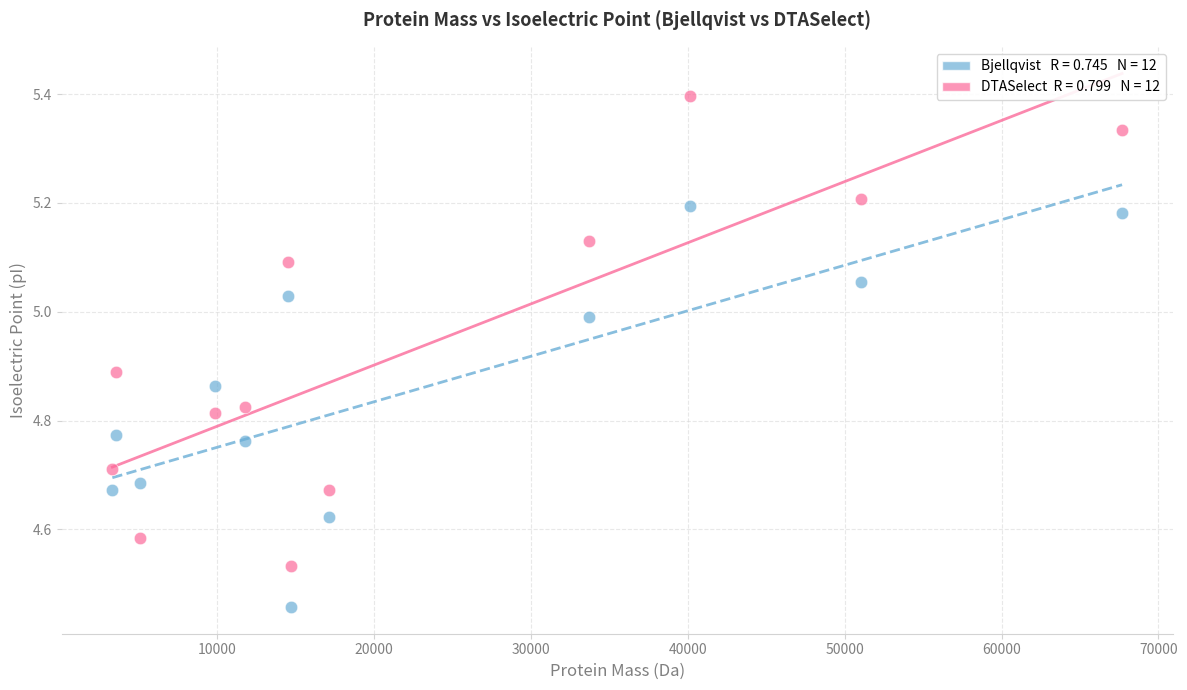

Across all data points, what is the range of Y values (max minus min)?

0.9